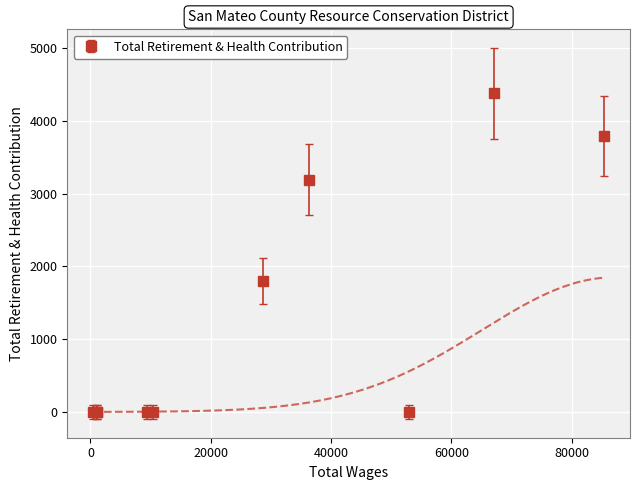

Which label corresponds to the largest value in the chart?

67148.0